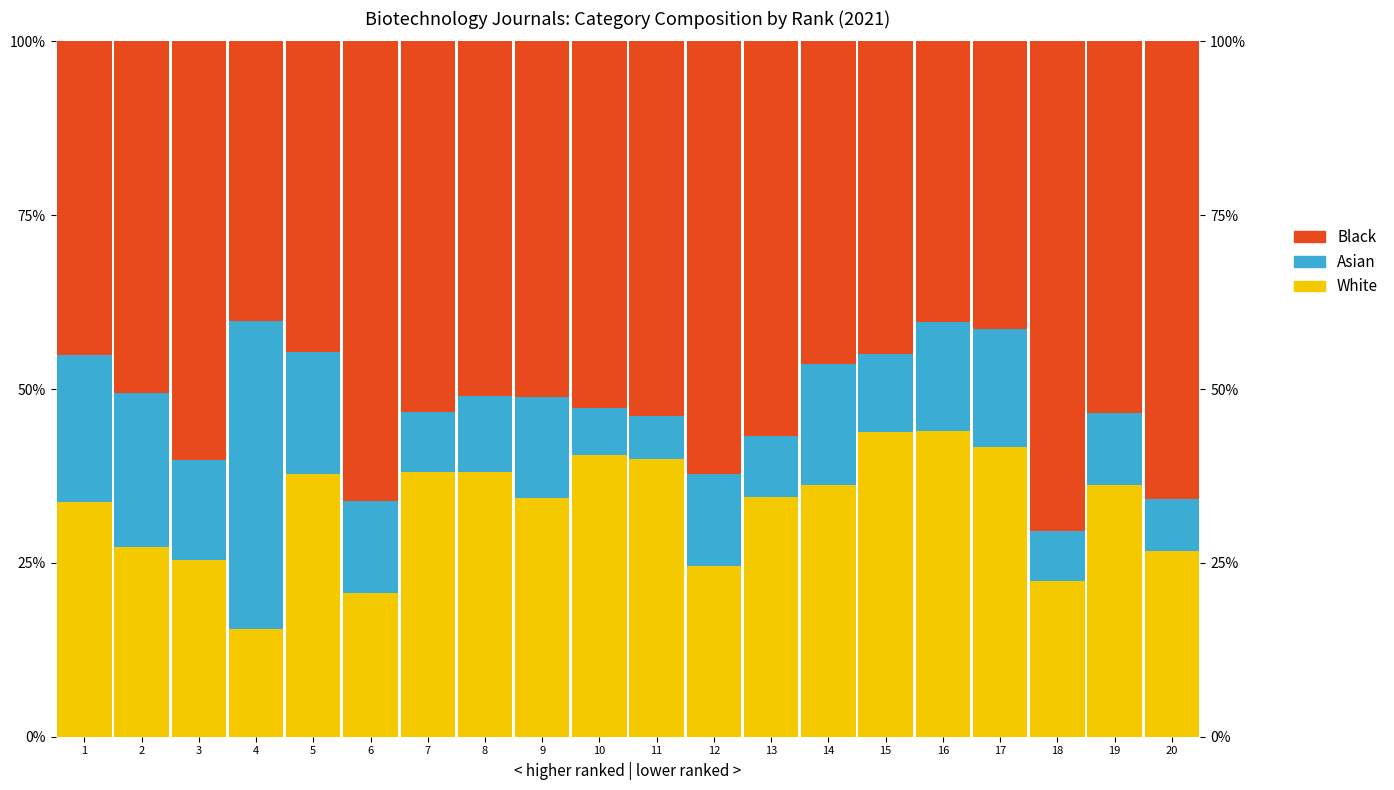

Between 13 and 15, which series saw the biggest shift?

Black